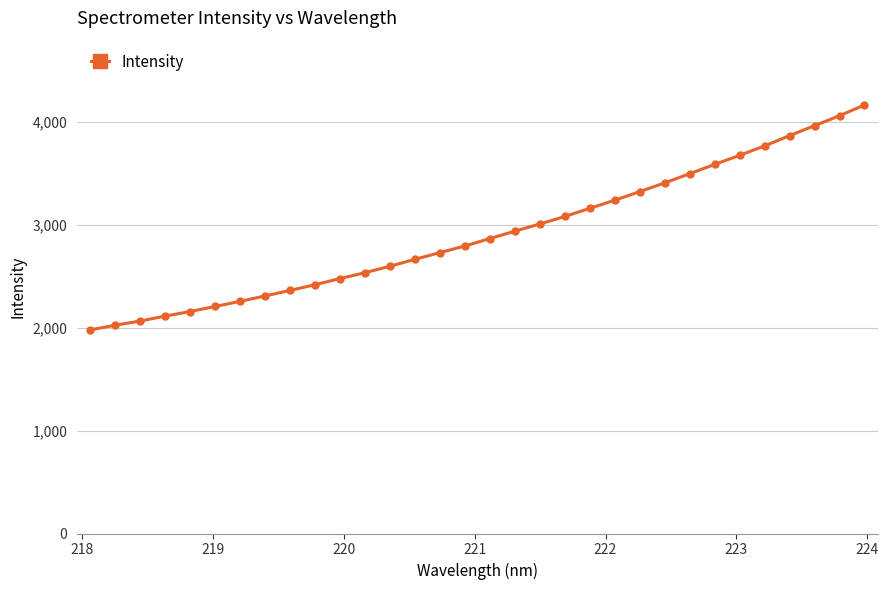

What is the smallest value displayed?

1980.5